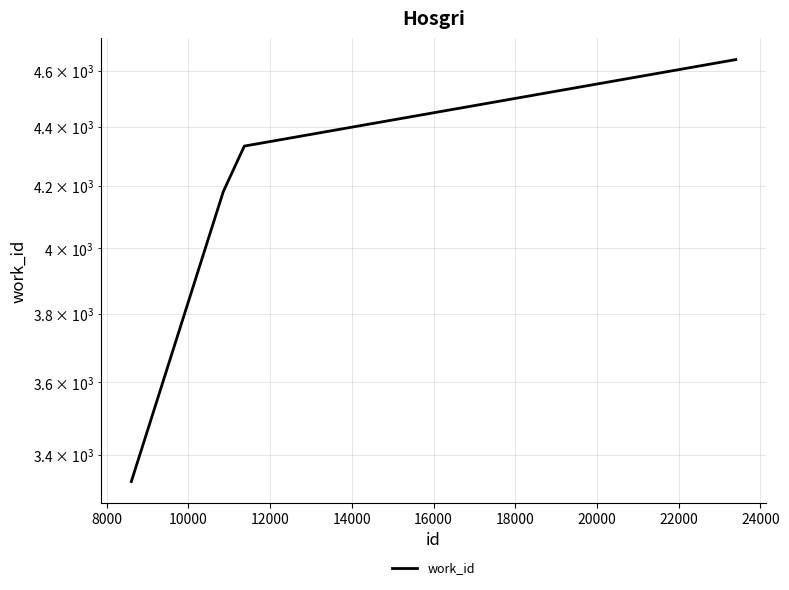

What is the average value?

4122